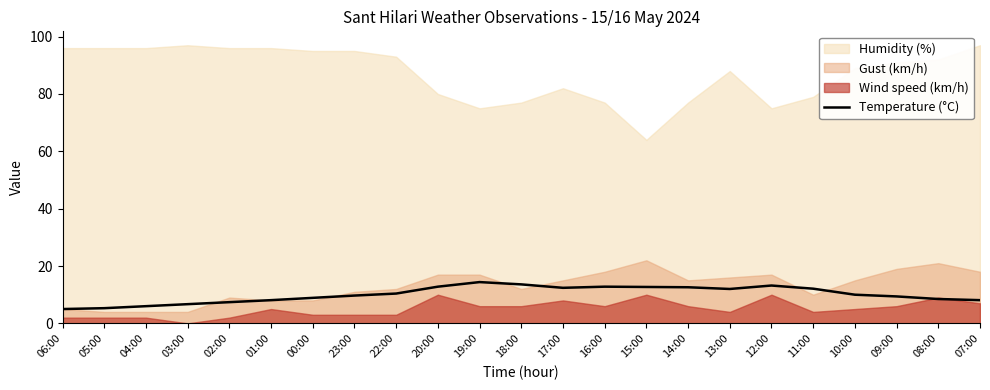

What is the maximum value for Temperature (°C)?

14.4